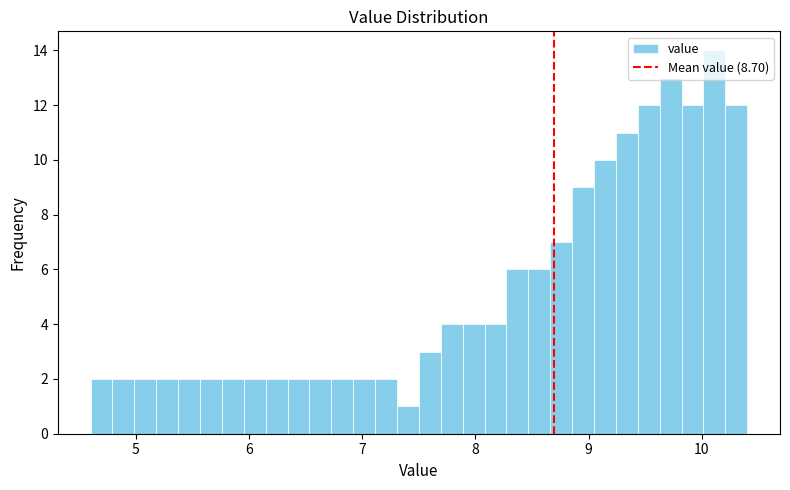

Read against the x-axis, roughly where is the centre of the tallest bar?

10.1